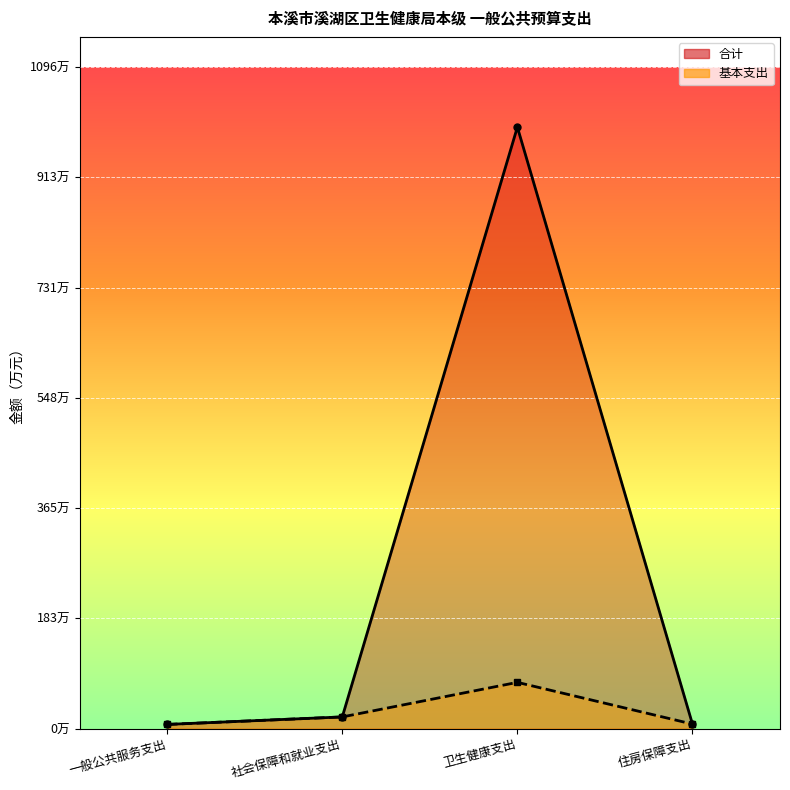

At which category is the sum across all series the highest?

卫生健康支出